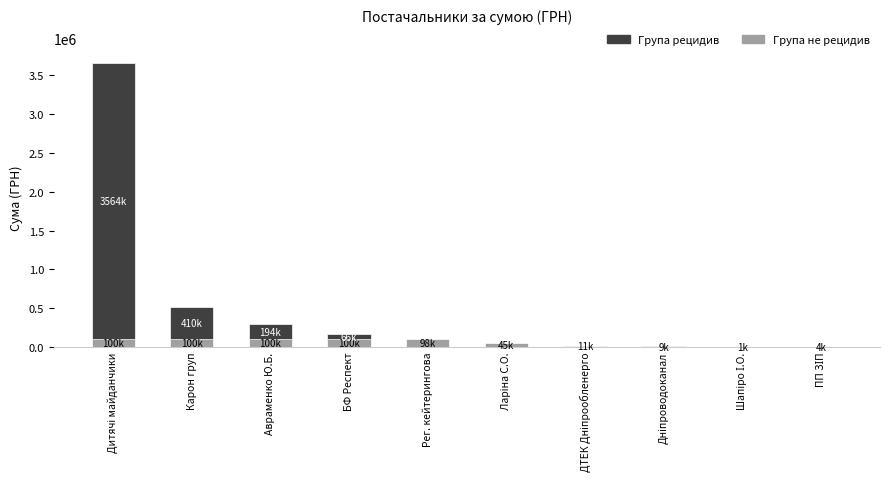

How many bars are there in total?

20